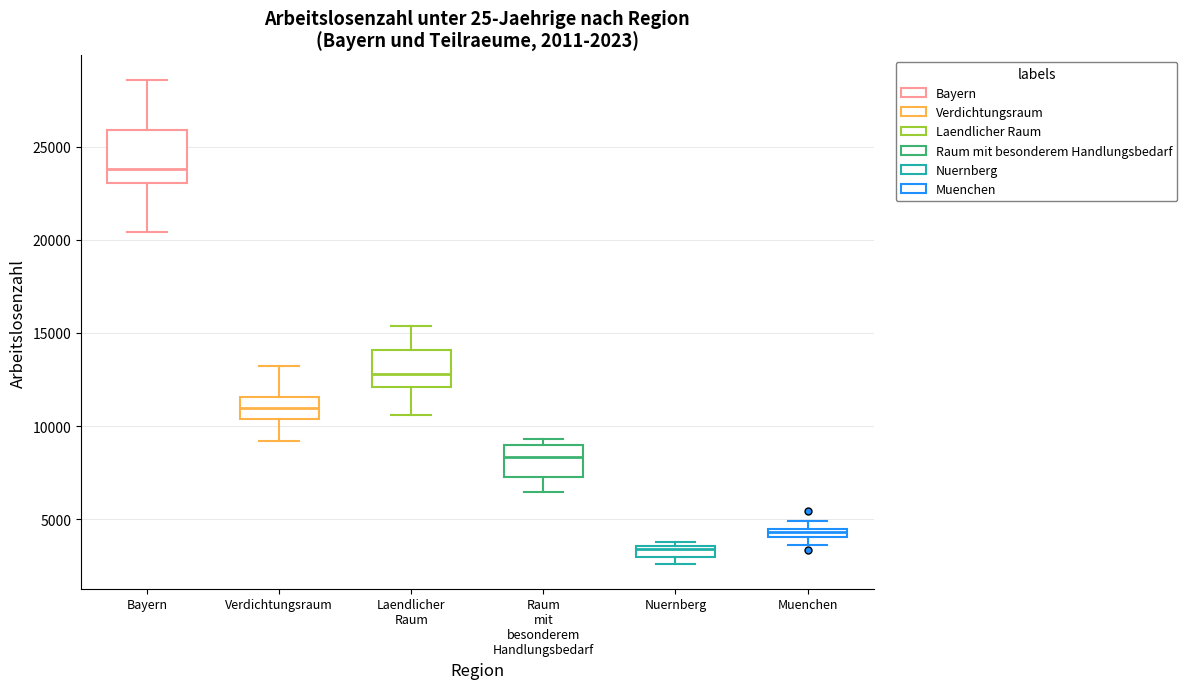

Comparing the boxes themselves (not the whiskers), which one is the tallest?

Bayern